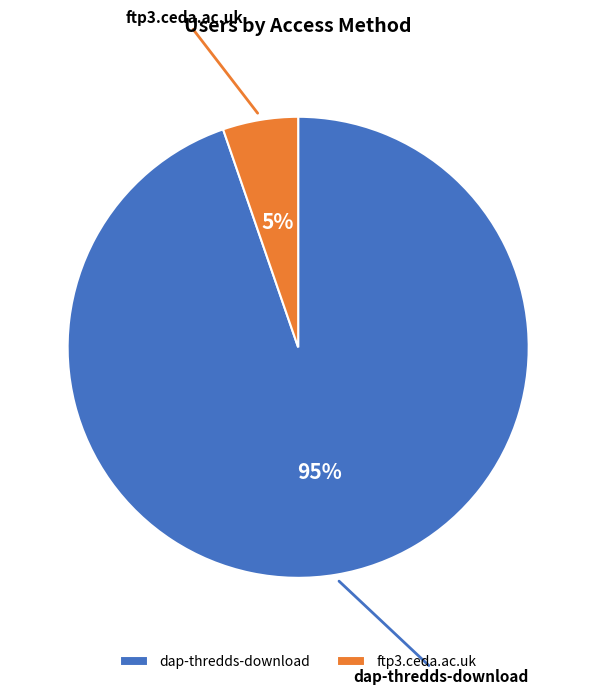

Which has a higher value, ftp3.ceda.ac.uk or dap-thredds-download?

dap-thredds-download